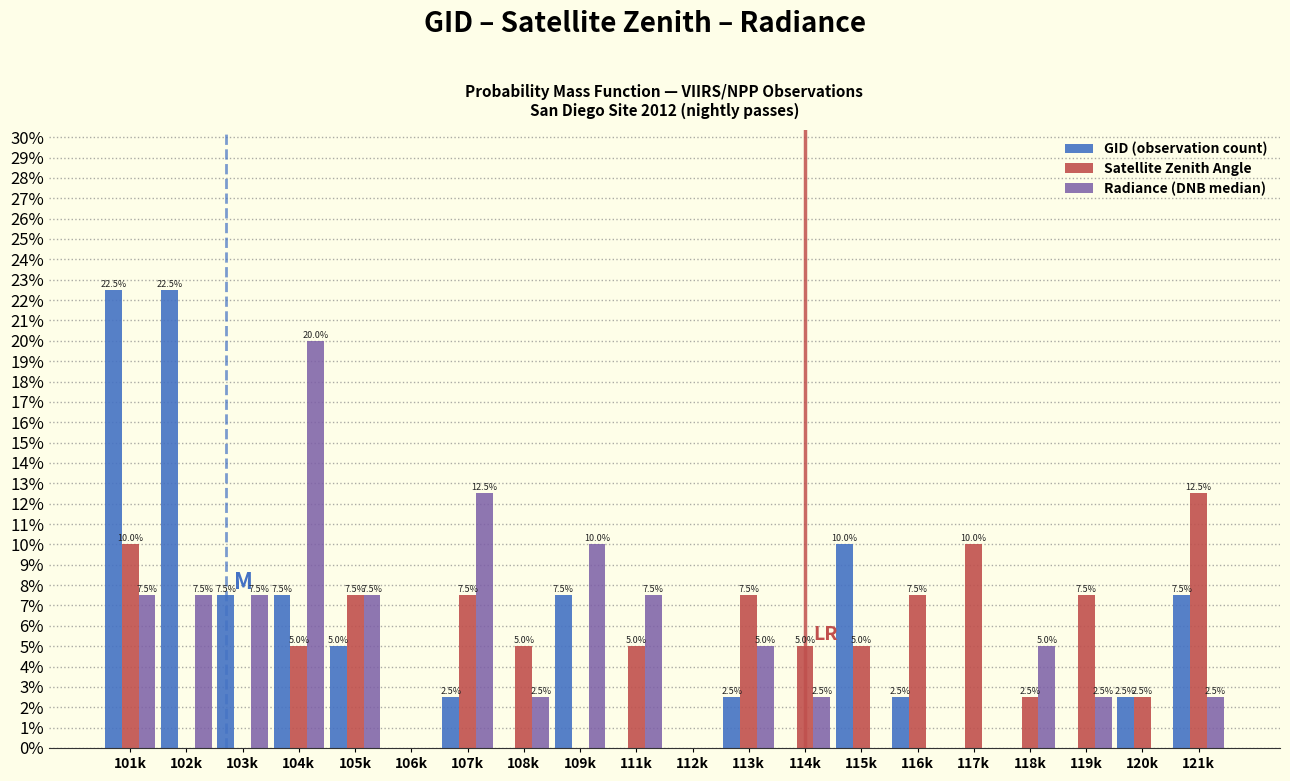

Reading left to right, list all the values displayed in this chart.

GID (observation count): 101k=22.5	102k=22.5	103k=7.5	104k=7.5	105k=5.0	106k=0.0	107k=2.5	108k=0.0	109k=7.5	111k=0.0	112k=0.0	113k=2.5	114k=0.0	115k=10.0	116k=2.5	117k=0.0	118k=0.0	119k=0.0	120k=2.5	121k=7.5
Satellite Zenith Angle: 101k=10.0	102k=0.0	103k=0.0	104k=5.0	105k=7.5	106k=0.0	107k=7.5	108k=5.0	109k=0.0	111k=5.0	112k=0.0	113k=7.5	114k=5.0	115k=5.0	116k=7.5	117k=10.0	118k=2.5	119k=7.5	120k=2.5	121k=12.5
Radiance (DNB median): 101k=7.5	102k=7.5	103k=7.5	104k=20.0	105k=7.5	106k=0.0	107k=12.5	108k=2.5	109k=10.0	111k=7.5	112k=0.0	113k=5.0	114k=2.5	115k=0.0	116k=0.0	117k=0.0	118k=5.0	119k=2.5	120k=0.0	121k=2.5